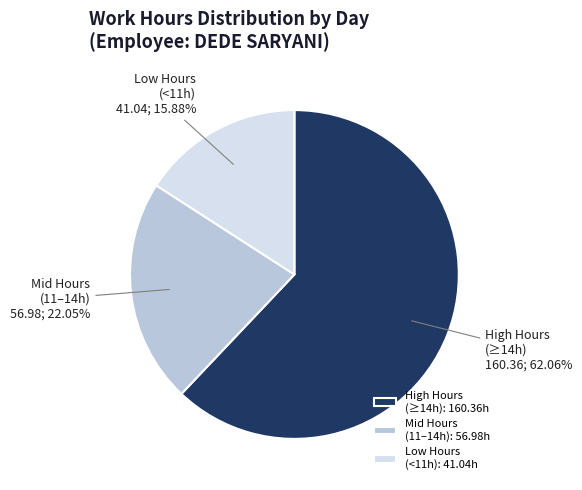

Approximately how many times larger is the value at High Hours (≥14h) compared to Low Hours (<11h)?

3.9